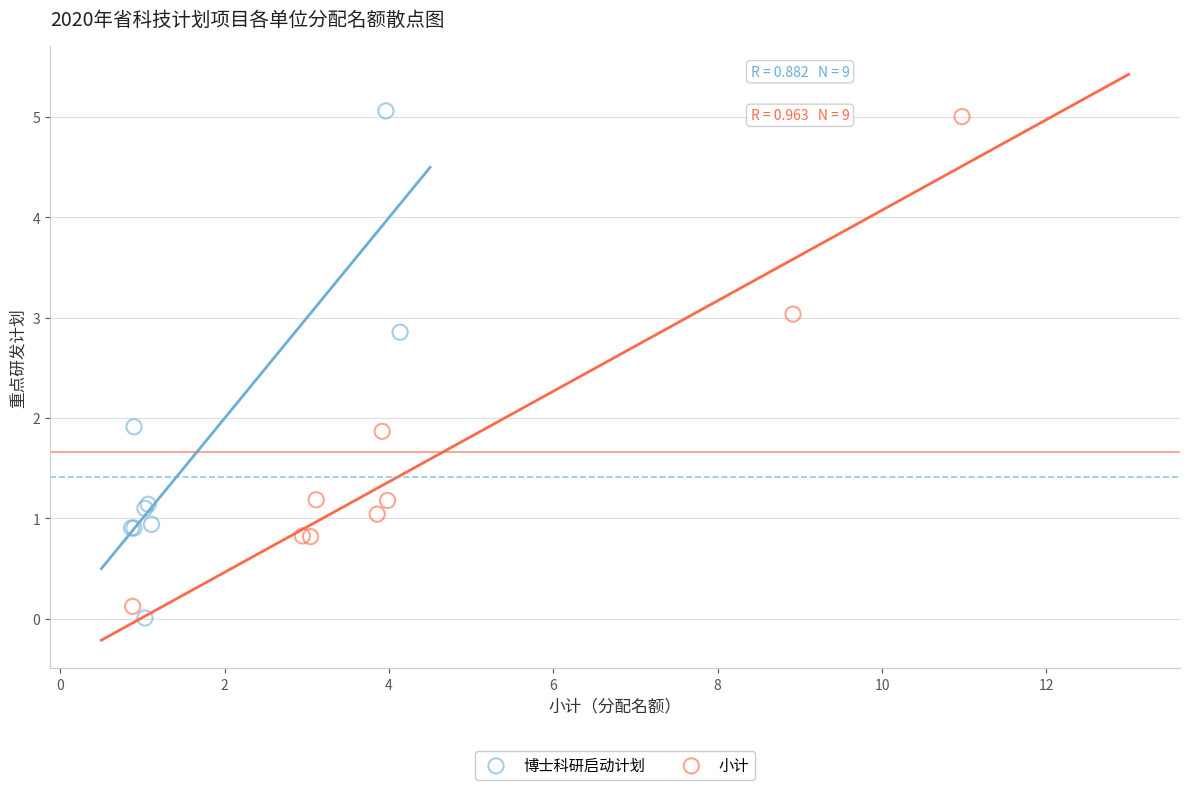

Which series contains the lowest Y value?

博士科研启动计划